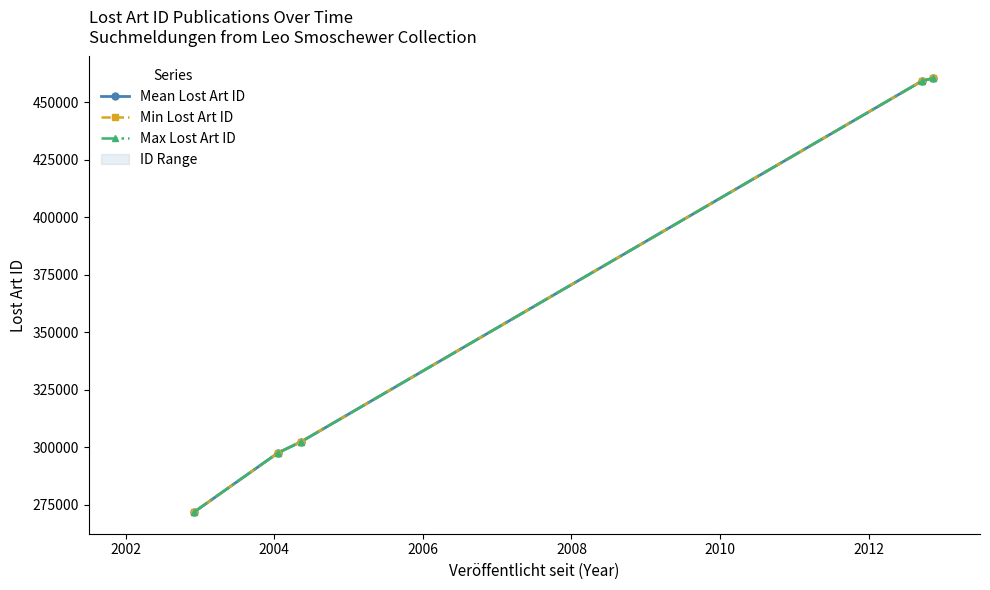

What is the value of the Mean Lost Art ID point at the 1st from the left?

271841